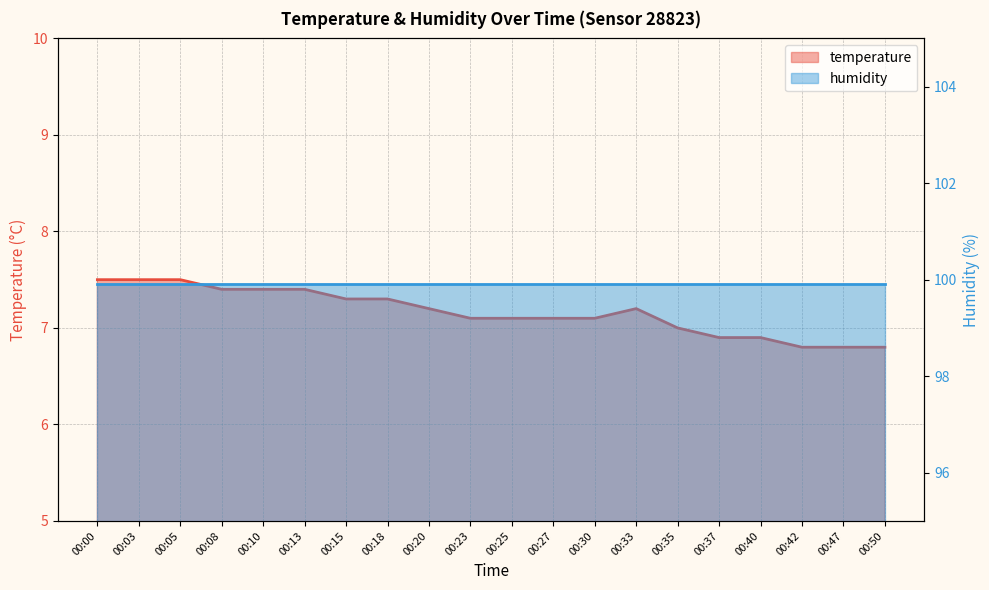

Which label corresponds to the largest value in the chart?

00:00